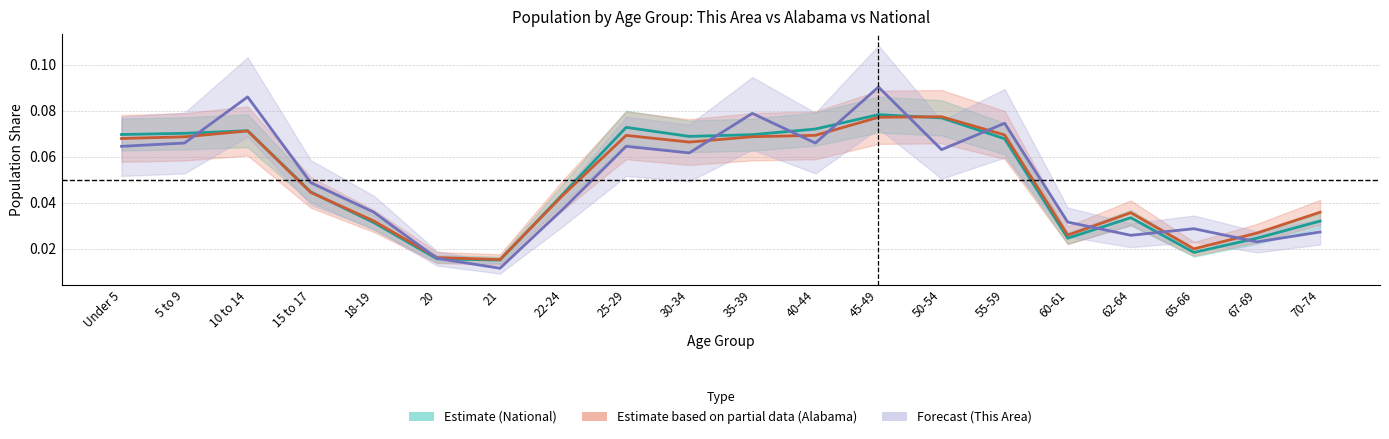

At which label does This Area reach its minimum?

21